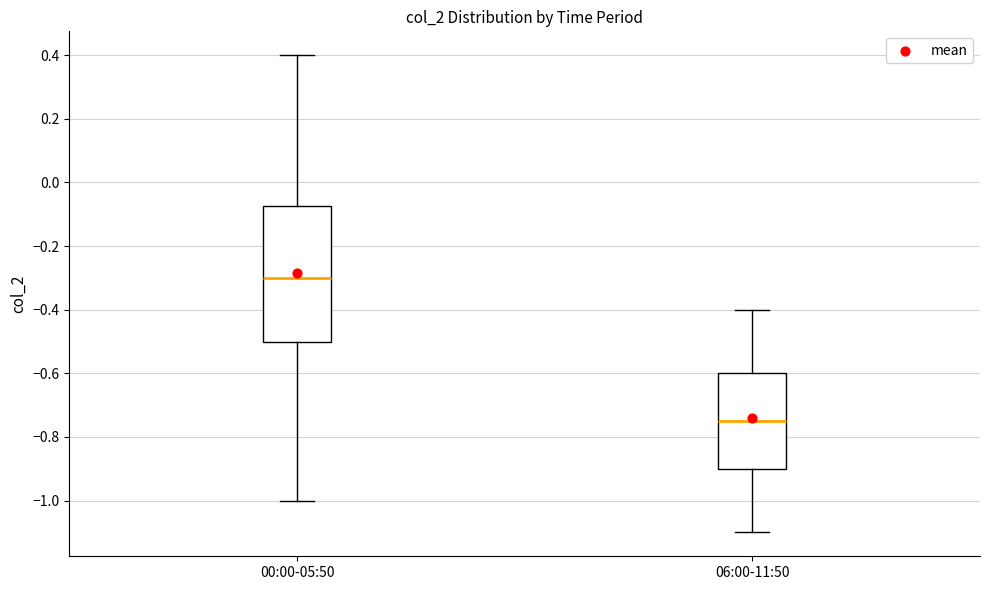

Reading left to right, transcribe this box plot: for each box, give where its median line is, the range the box spans, and where its two whiskers end, as read against the y-axis. The values are not printed on the chart, so give them approximately, as read against the axis.

00:00-05:50: median -0.30, box -0.50 to -0.08, whiskers -1.00 to 0.40
06:00-11:50: median -0.74, box -0.90 to -0.60, whiskers -1.10 to -0.40